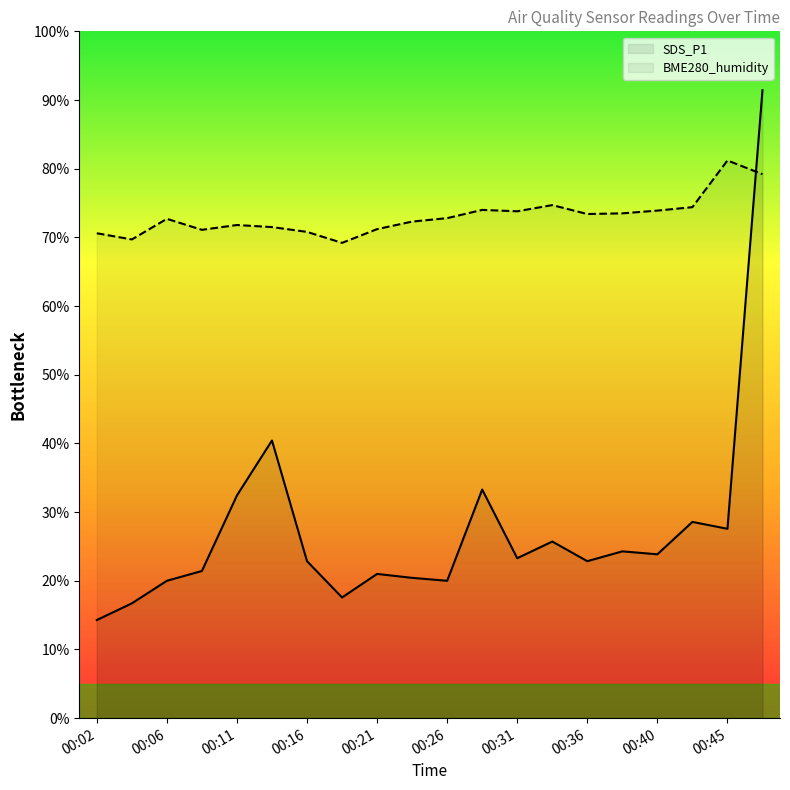

At which label is SDS_P1 closest to 52?

00:14